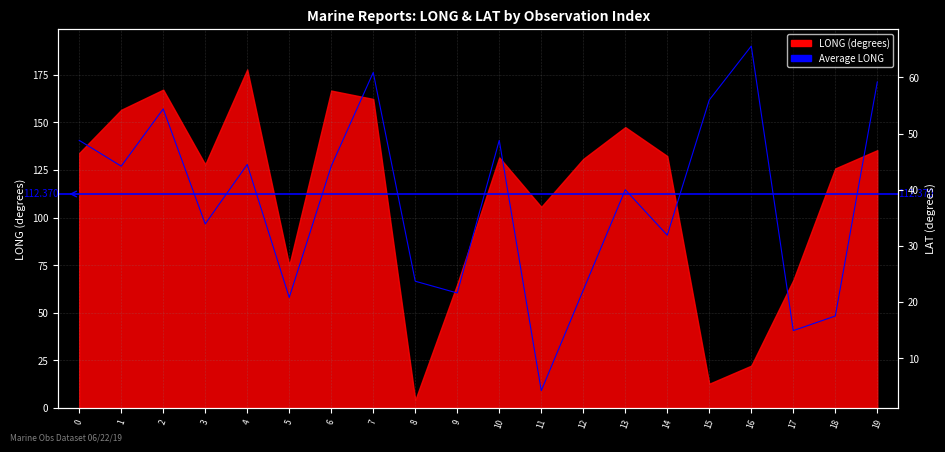

What is the difference between the maximum and minimum values?

61.4